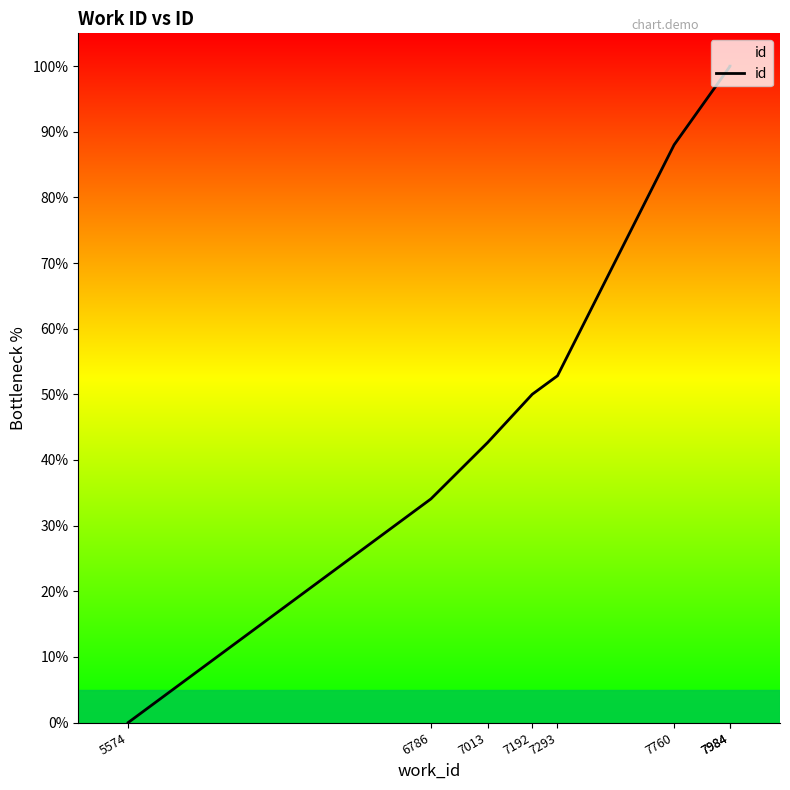

What is the greatest value displayed?

100.0